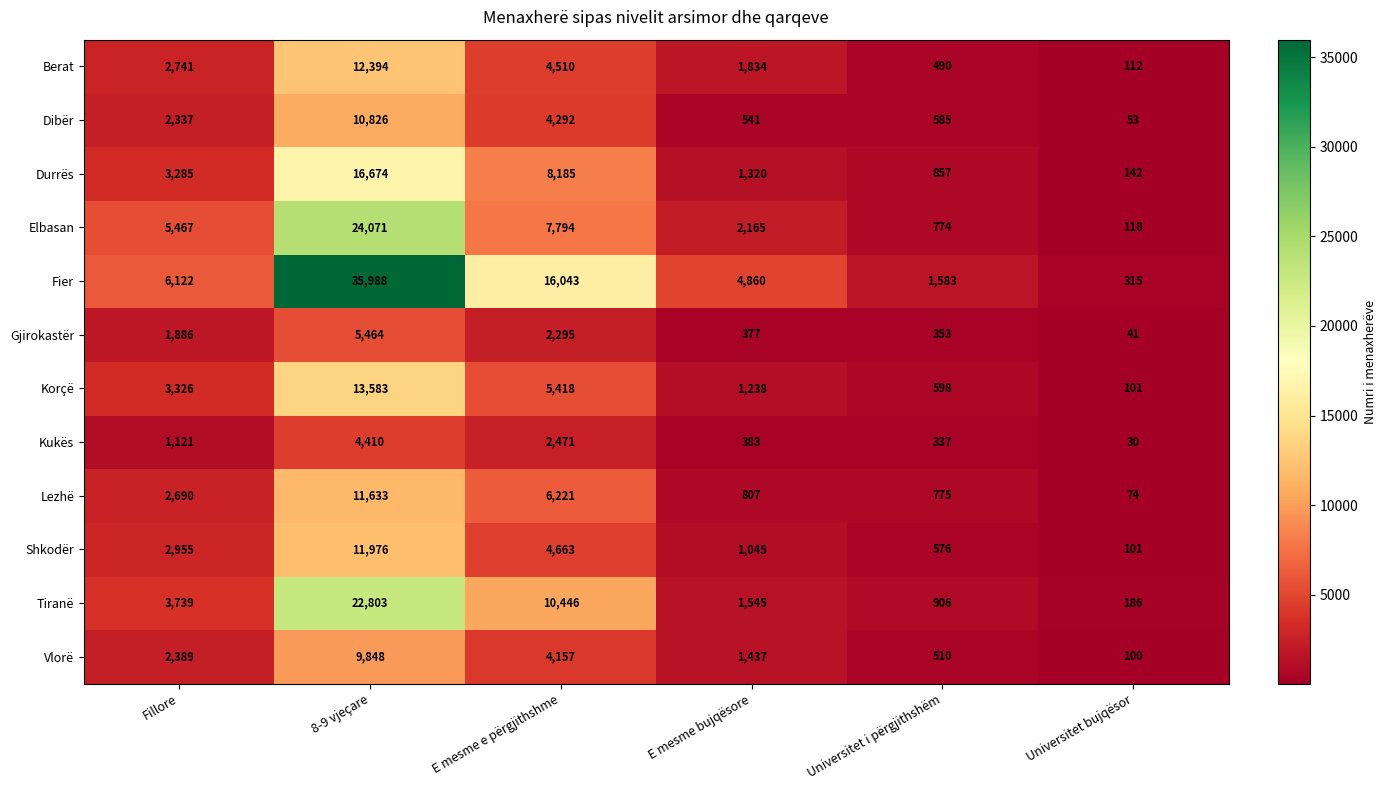

Rank the categories by Shkodër value from highest to lowest.

8-9 vjeçare, E mesme e përgjithshme, Fillore, E mesme bujqësore, Universitet i përgjithshëm, Universitet bujqësor